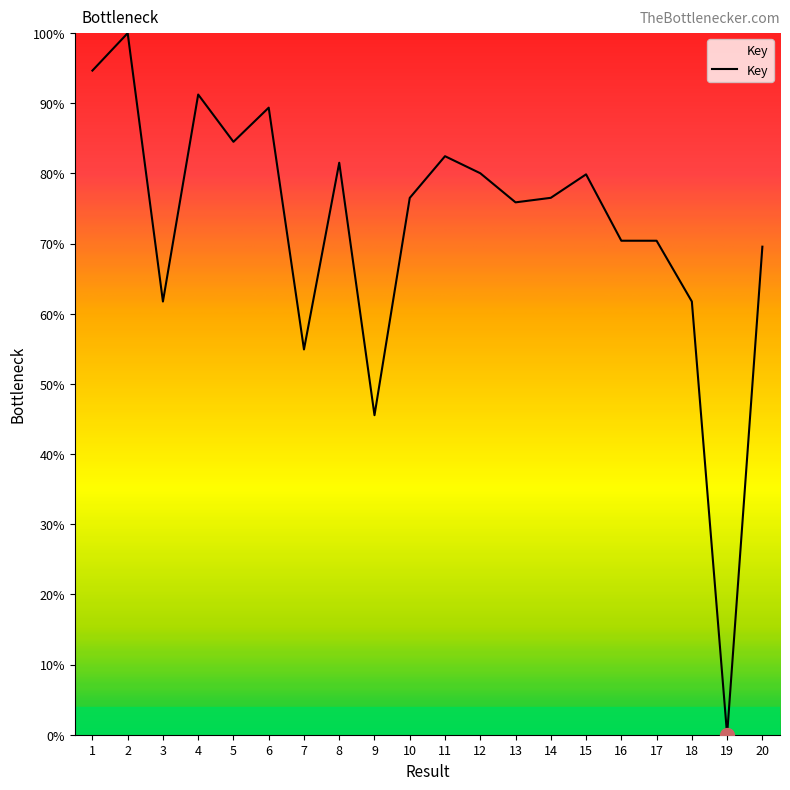

What is the difference between the maximum and second lowest values?

54.5